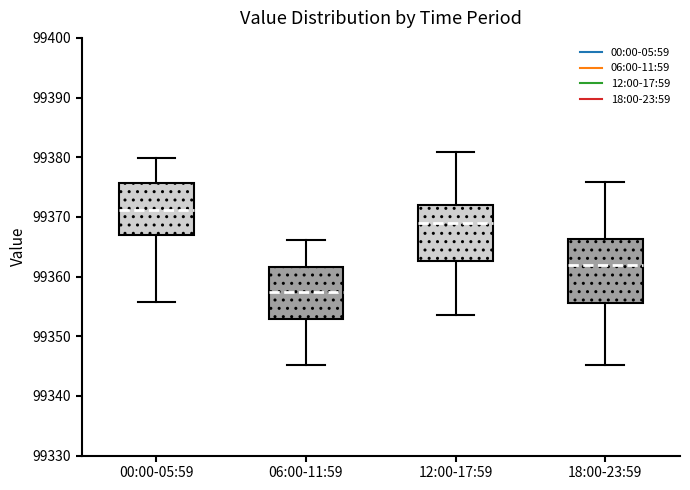

Reading left to right, transcribe this box plot: for each box, give where its median line is, the range the box spans, and where its two whiskers end, as read against the y-axis. The values are not printed on the chart, so give them approximately, as read against the axis.

00:00-05:59: median 99371, box 99367 to 99376, whiskers 99356 to 99380
06:00-11:59: median 99357, box 99353 to 99362, whiskers 99345 to 99366
12:00-17:59: median 99369, box 99363 to 99372, whiskers 99354 to 99381
18:00-23:59: median 99362, box 99356 to 99366, whiskers 99345 to 99376